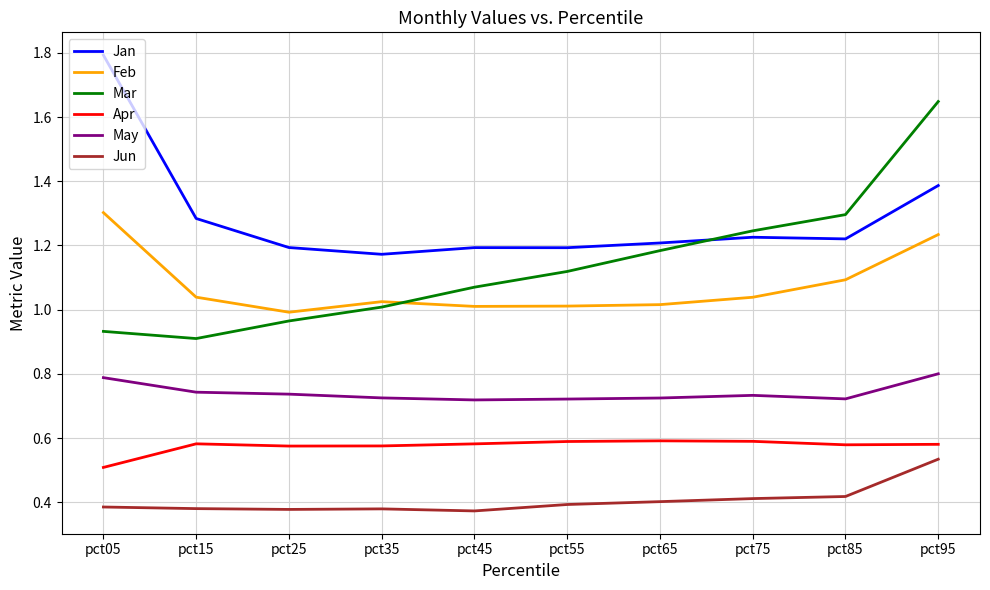

Which category has the highest value in the Jan series?

pct05